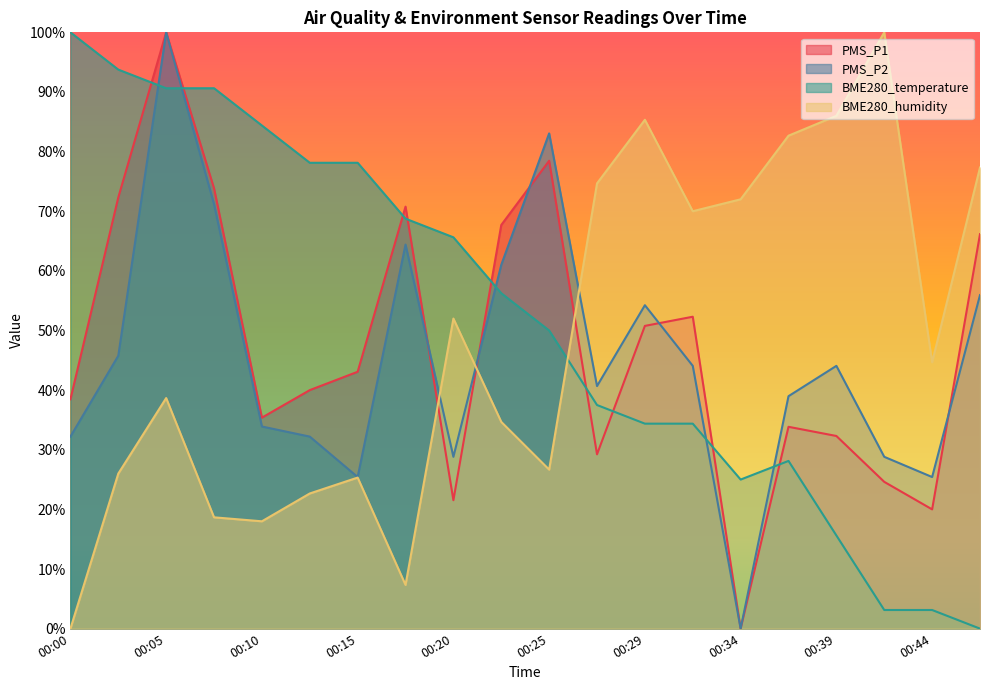

How many times do BME280_humidity and PMS_P1 cross each other?

3